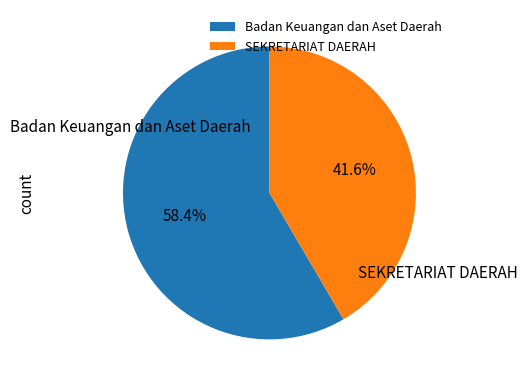

Is the sum of Badan Keuangan dan Aset Daerah and SEKRETARIAT DAERAH greater than half?

Yes